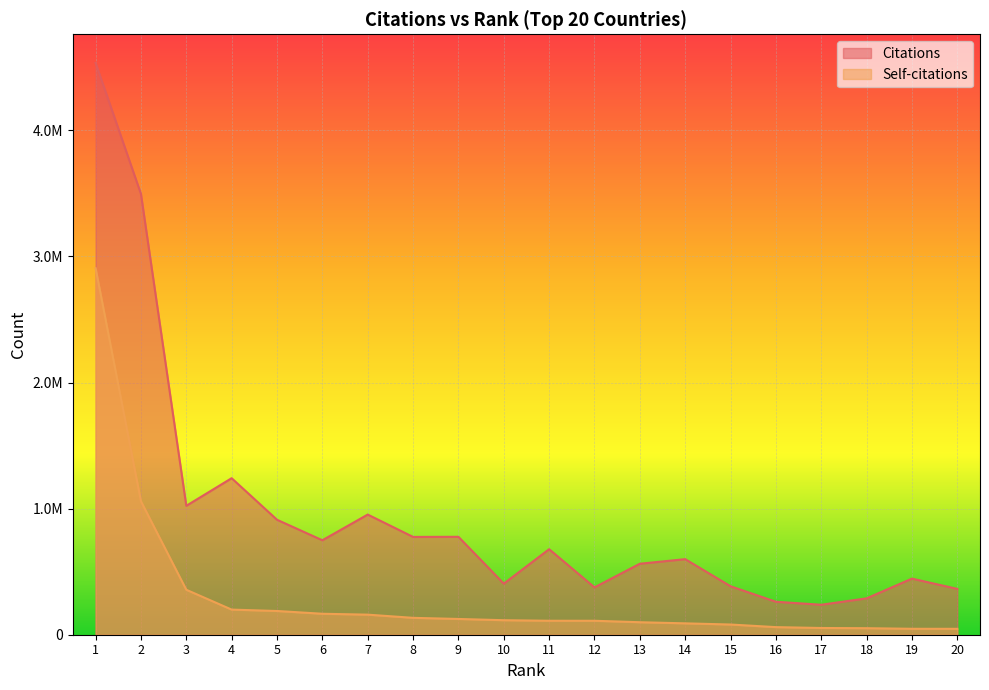

List the series in order of their peak value, highest first.

Citations, Self-citations